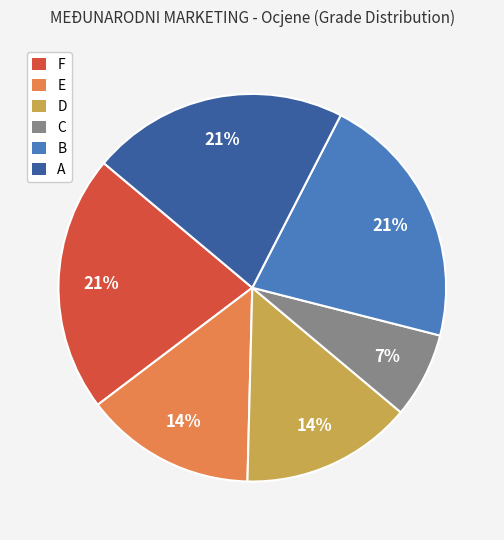

Is there a majority slice in this chart?

No